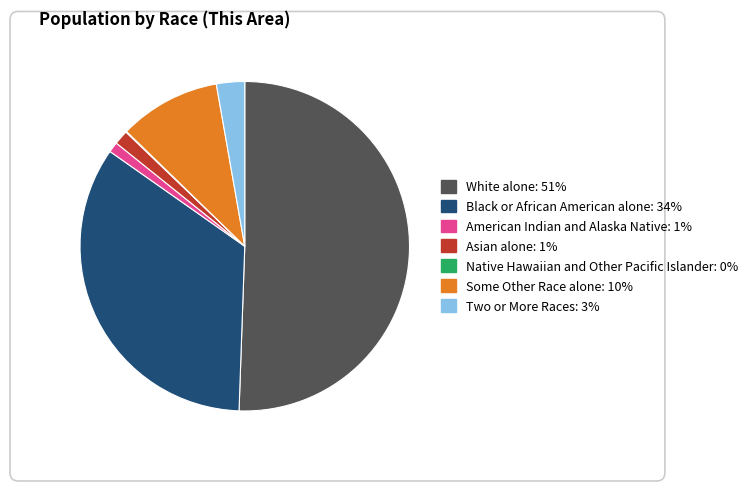

The Native Hawaiian and Other Pacific Islander slice represents 0% of the pie. True or false?

True